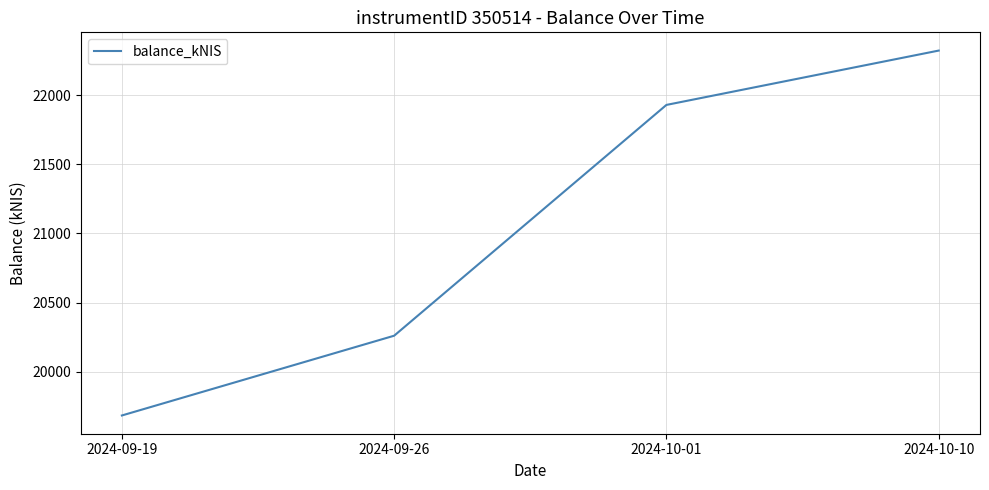

Count the number of categories in the chart.

4